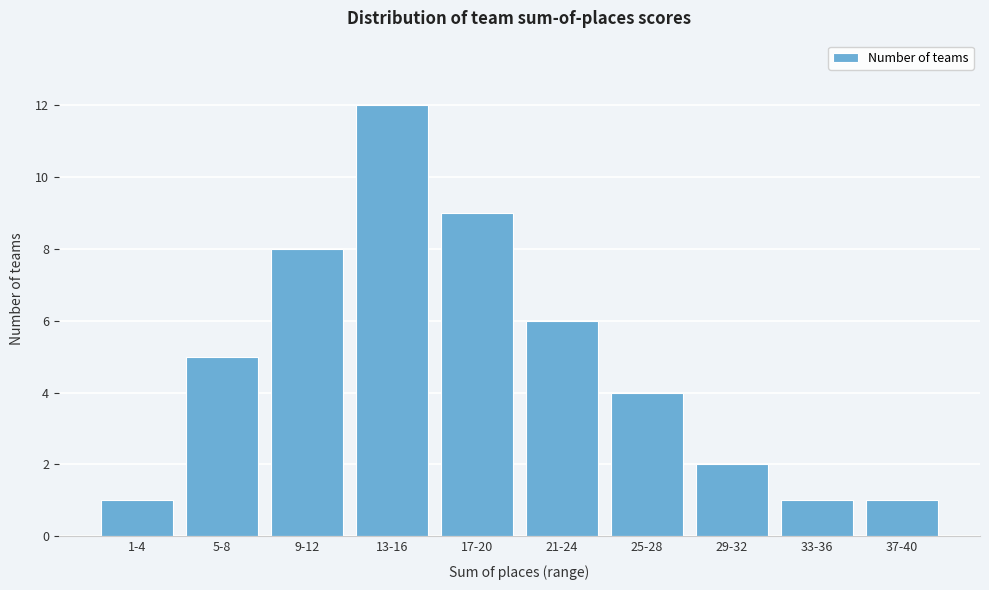

Reading left to right, extract all data points from this chart.

1	5	8	12	9	6	4	2	1	1